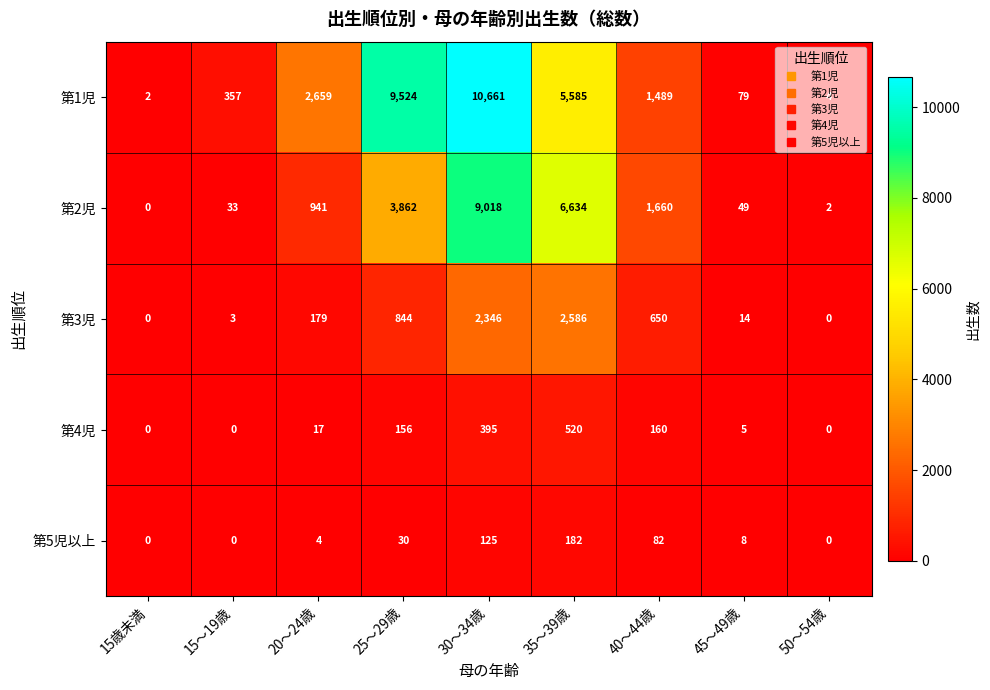

At which label is 第3児 closest to 1293?

25～29歳